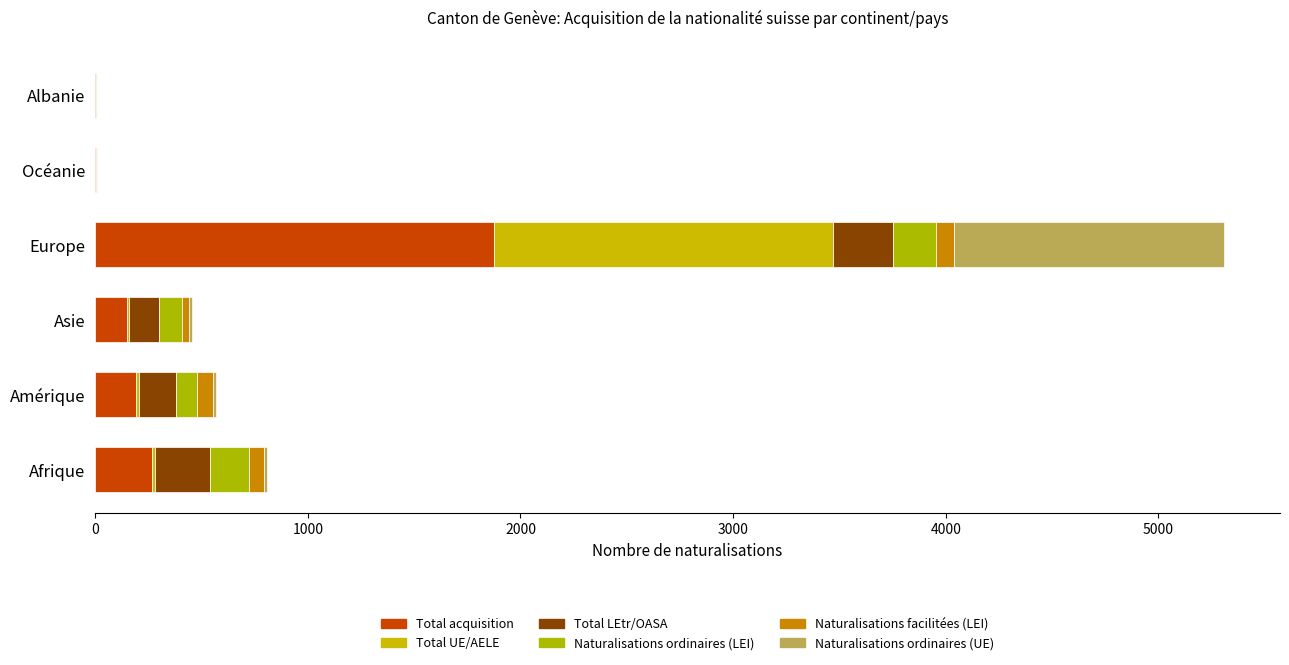

Which series has the largest range (max minus min)?

Total acquisition